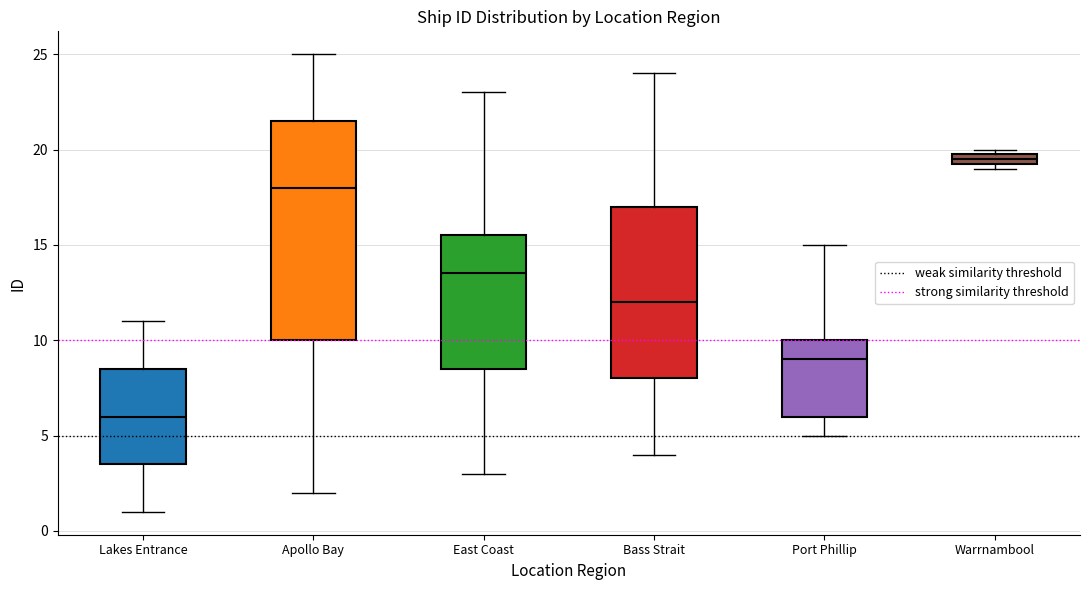

Where does the median line of the box for Port Phillip sit on the y-axis? The values are not printed on the chart, so give them approximately, as read against the axis.

9.0